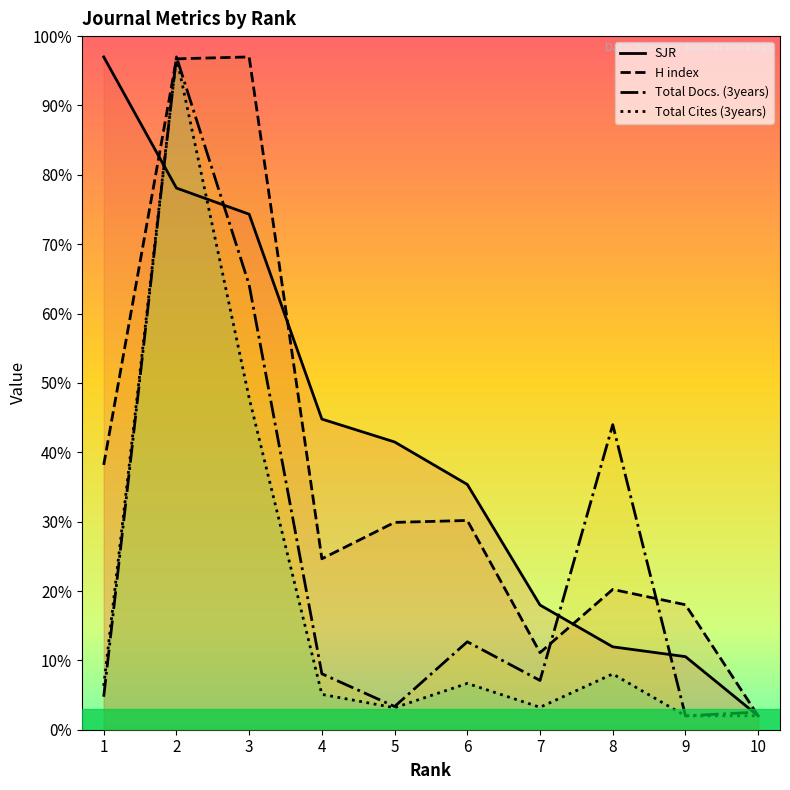

The H index series shows 12.1 at 6. True or false?

False